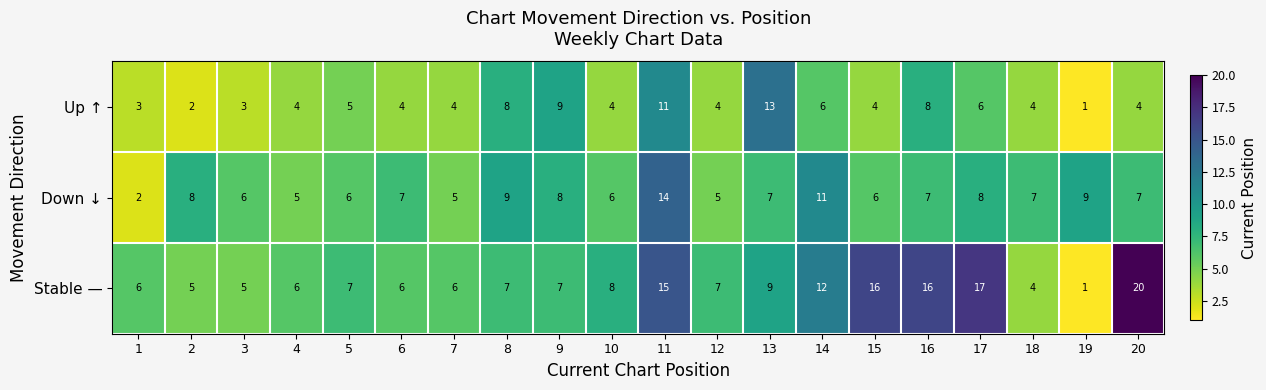

At which label does Down ↓ reach its peak?

11